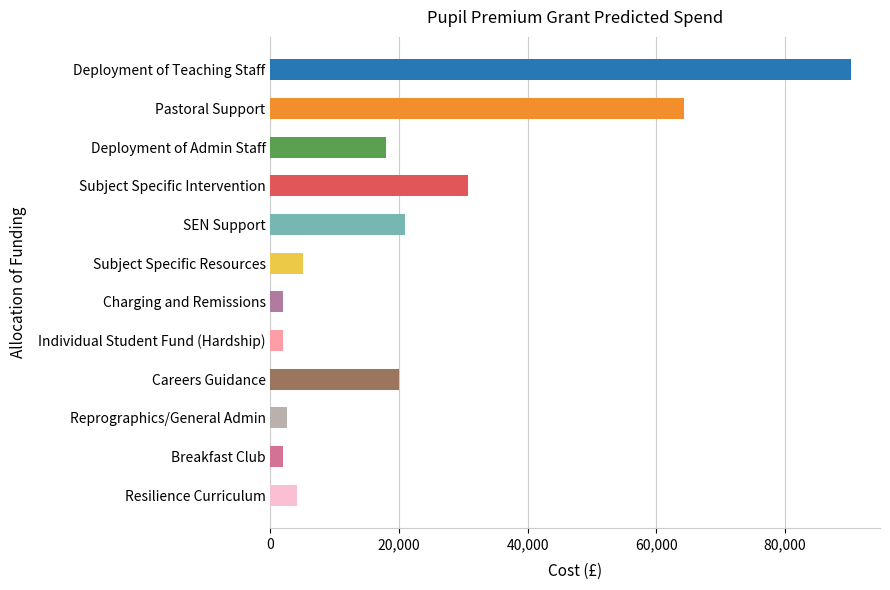

What is the difference between the second highest and second lowest values?

62264